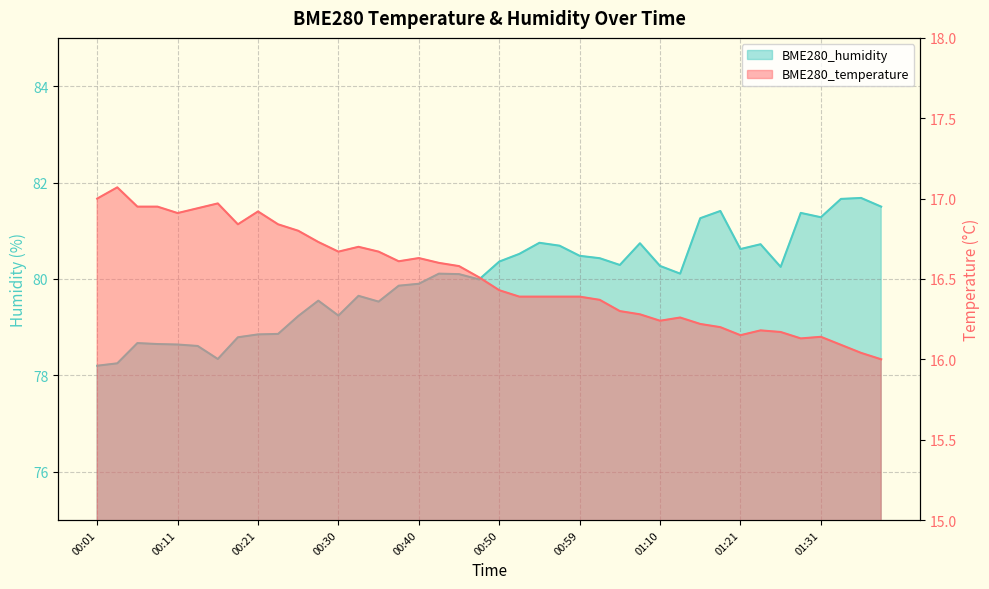

True or false: BME280_temperature and BME280_humidity intersect in this chart.

False